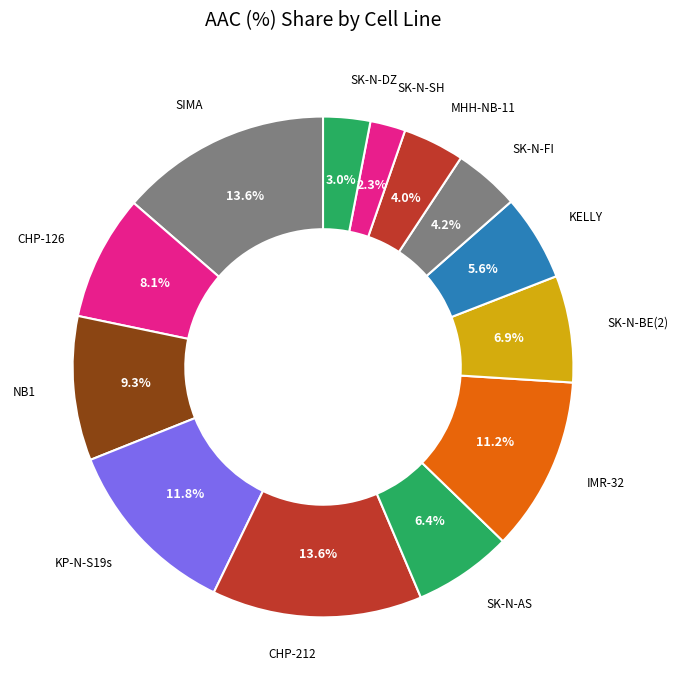

How many slices are in this pie chart?

13